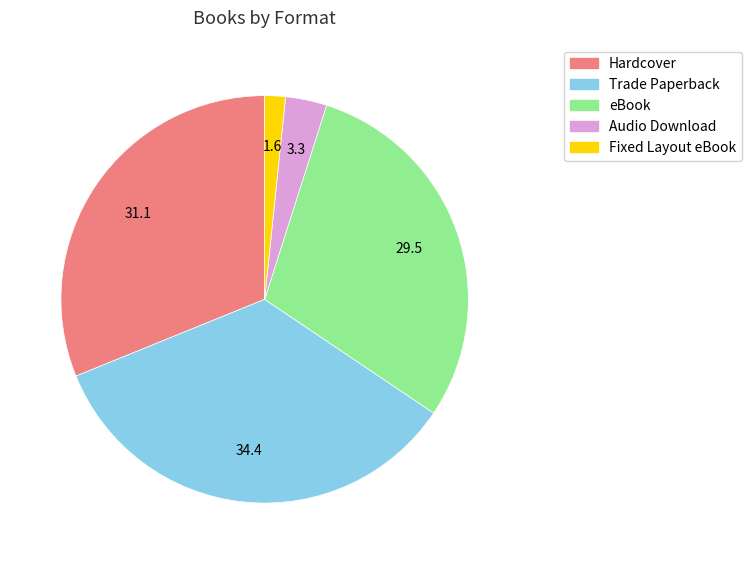

The eBook slice represents 30% of the pie. True or false?

True